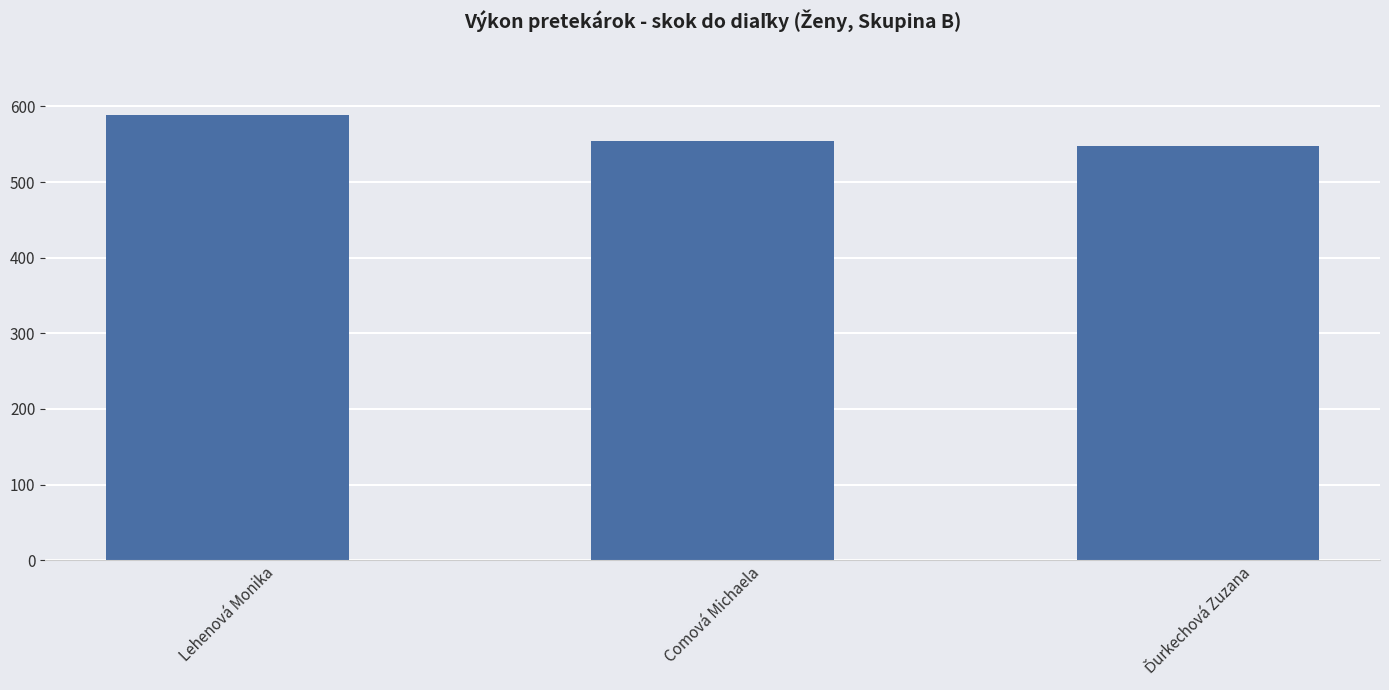

What is the value of the 2nd bar from the left?

554